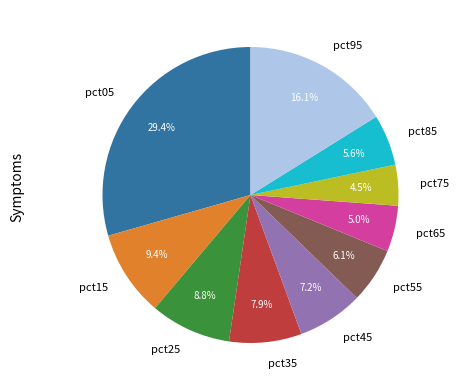

What percentage is the pct35 slice, to the nearest percent?

8%